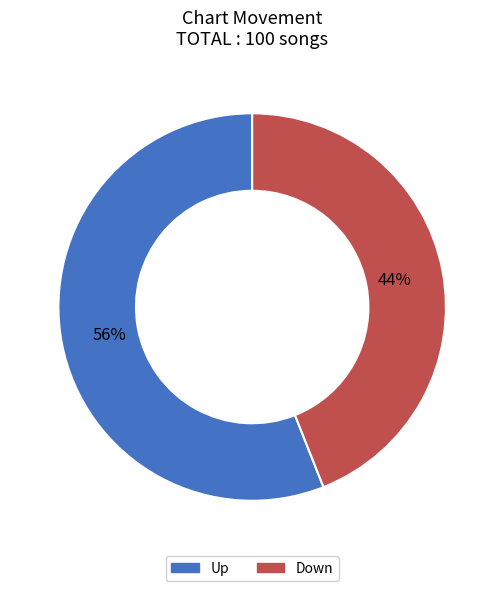

Is there any slice that represents more than half of the pie?

Yes